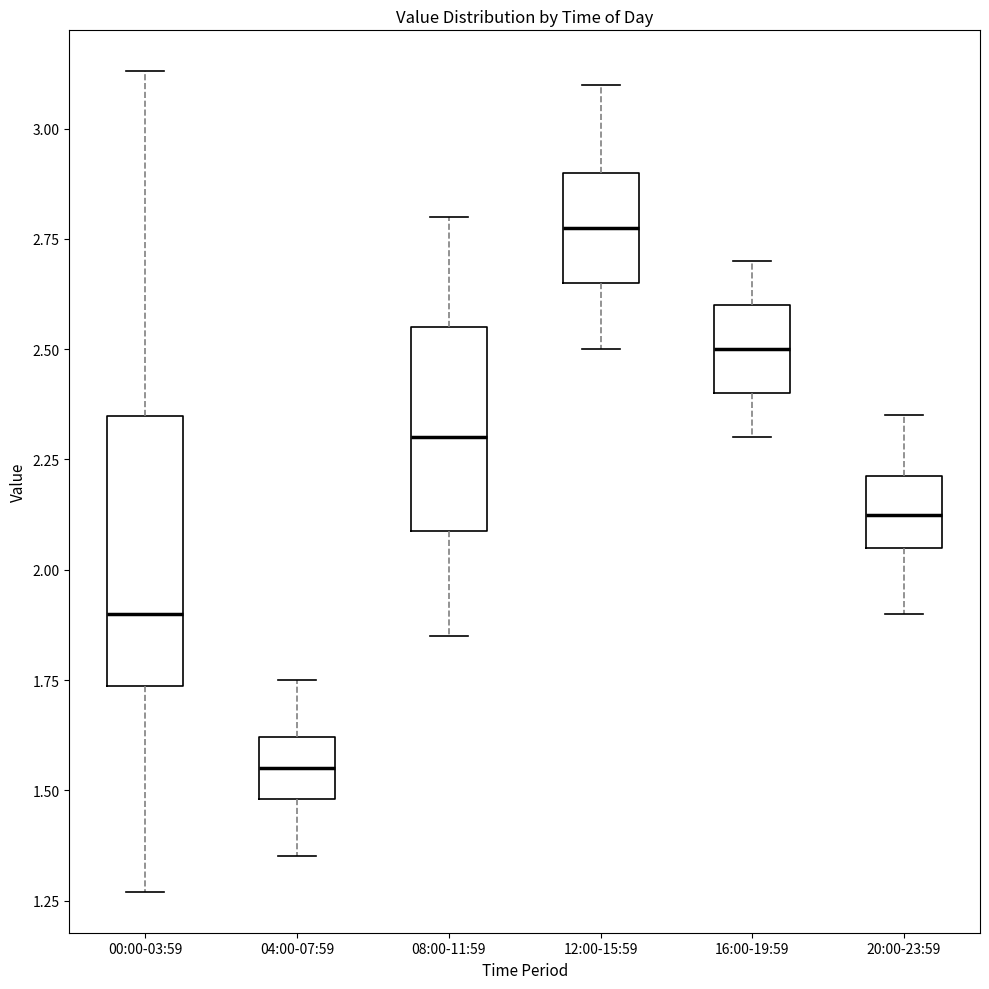

Reading left to right, transcribe this box plot: for each box, give where its median line is, the range the box spans, and where its two whiskers end, as read against the y-axis. The values are not printed on the chart, so give them approximately, as read against the axis.

00:00-03:59: median 1.90, box 1.75 to 2.35, whiskers 1.25 to 3.15
04:00-07:59: median 1.55, box 1.50 to 1.60, whiskers 1.35 to 1.75
08:00-11:59: median 2.30, box 2.10 to 2.55, whiskers 1.85 to 2.80
12:00-15:59: median 2.80, box 2.65 to 2.90, whiskers 2.50 to 3.10
16:00-19:59: median 2.50, box 2.40 to 2.60, whiskers 2.30 to 2.70
20:00-23:59: median 2.15, box 2.05 to 2.20, whiskers 1.90 to 2.35